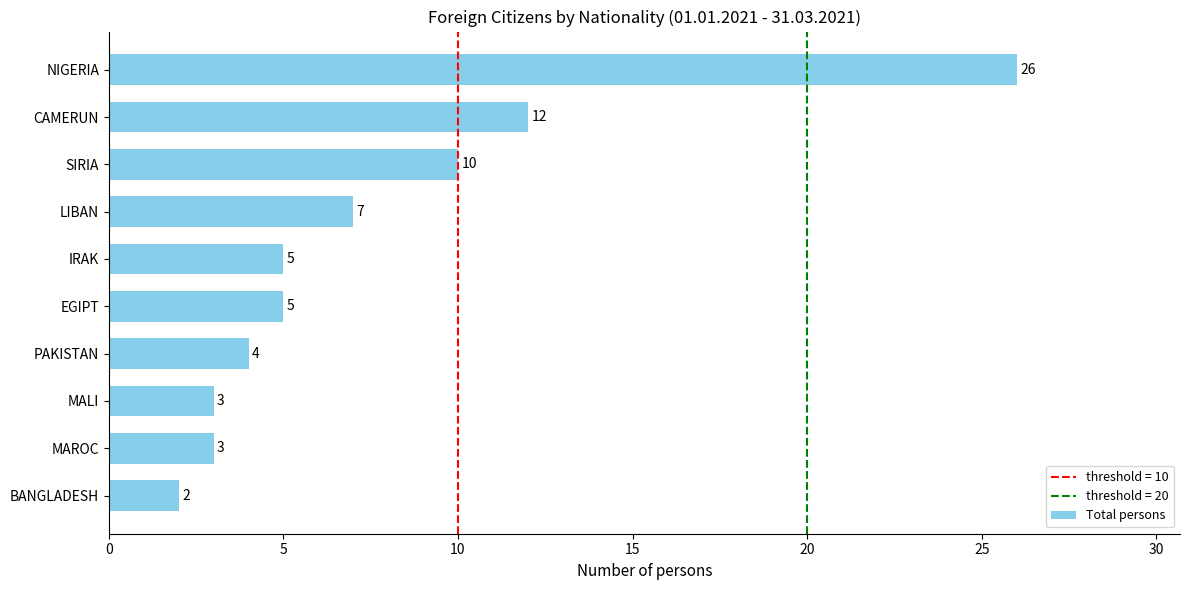

How many distinct data groups are displayed?

1